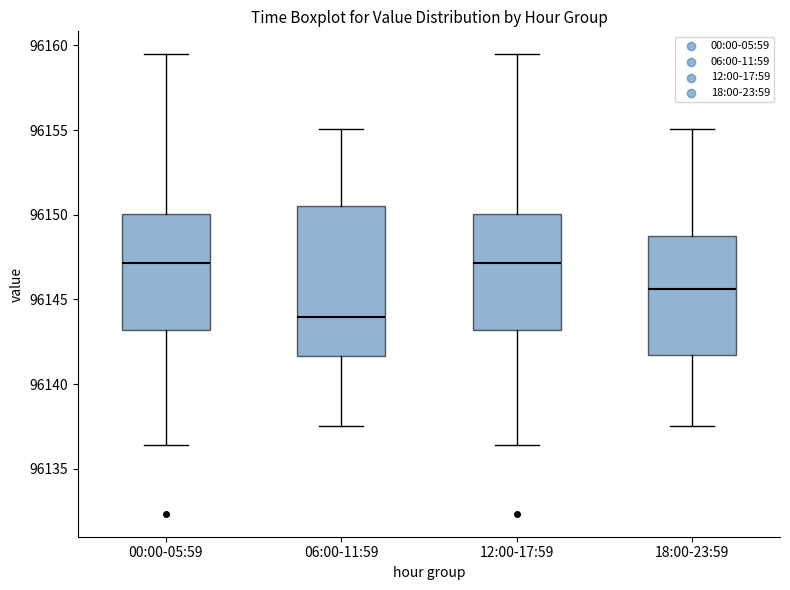

Reading left to right, transcribe this box plot: for each box, give where its median line is, the range the box spans, and where its two whiskers end, as read against the y-axis. The values are not printed on the chart, so give them approximately, as read against the axis.

00:00-05:59: median 96147.0, box 96143.0 to 96150.0, whiskers 96136.5 to 96159.5
06:00-11:59: median 96144.0, box 96141.5 to 96150.5, whiskers 96137.5 to 96155.0
12:00-17:59: median 96147.0, box 96143.0 to 96150.0, whiskers 96136.5 to 96159.5
18:00-23:59: median 96145.5, box 96141.5 to 96148.5, whiskers 96137.5 to 96155.0